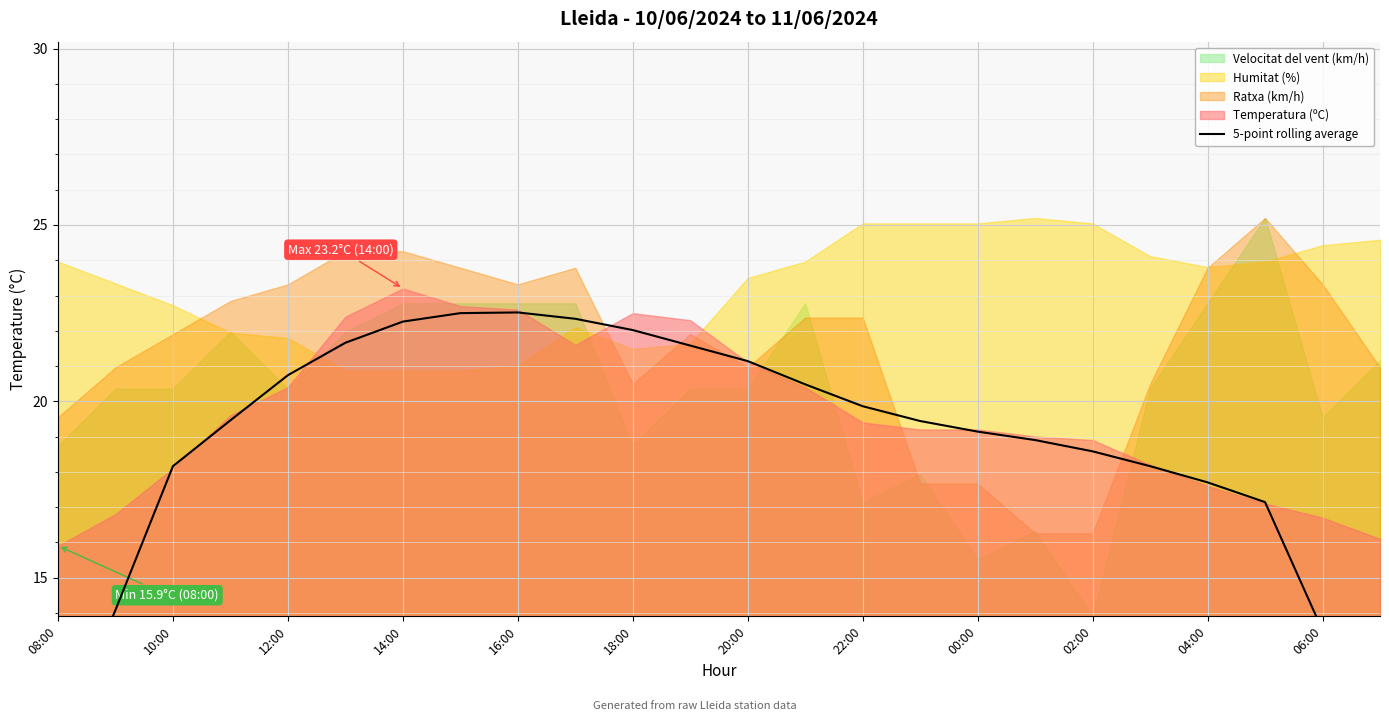

Count the number of values greater than 19.

14